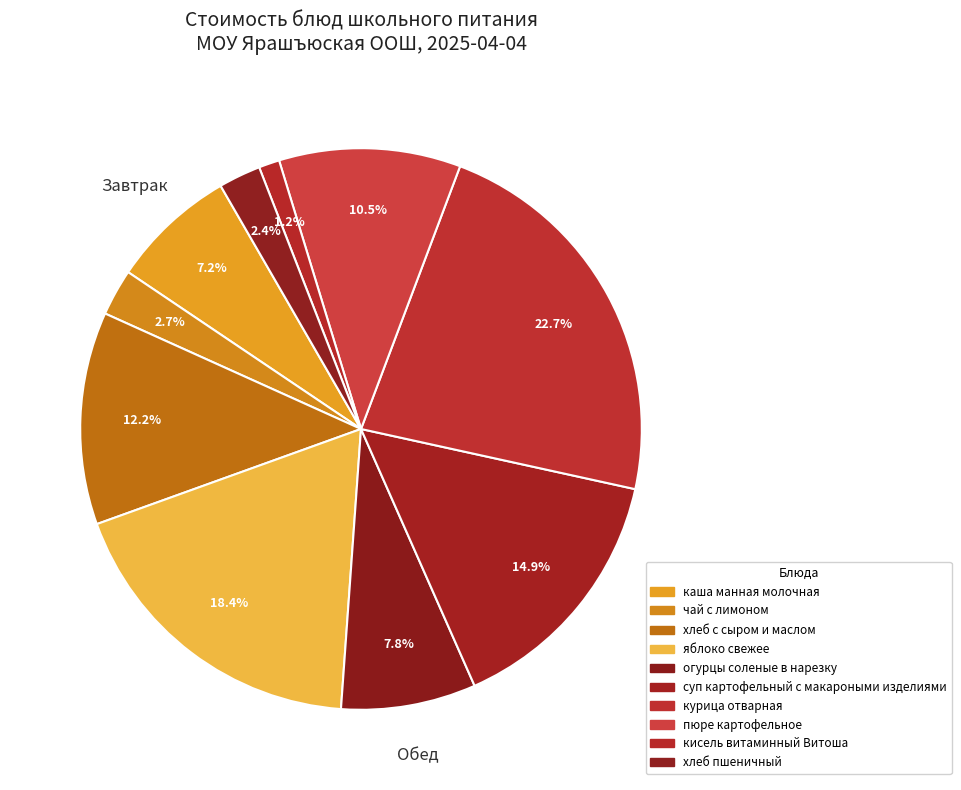

To the nearest percent, what percentage of the pie is хлеб пшеничный?

2%